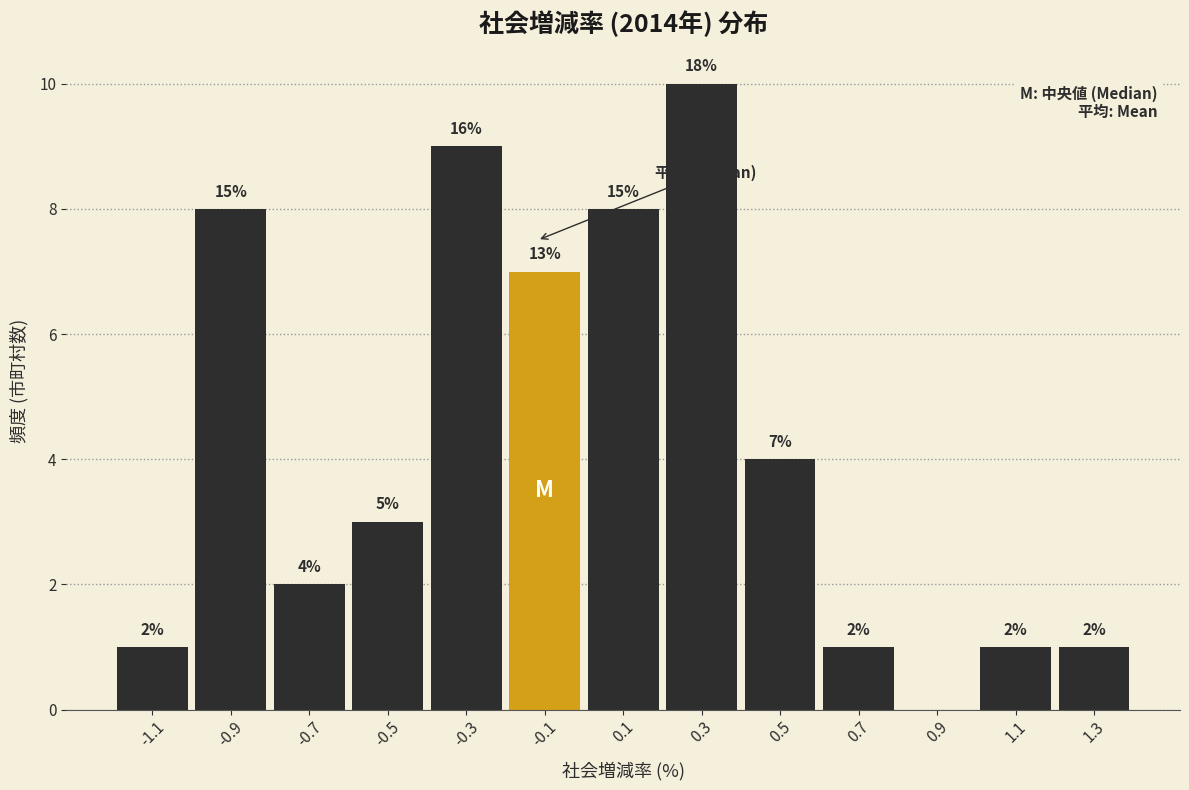

Over which range of the x-axis is the bar tallest?

0.2 to 0.4